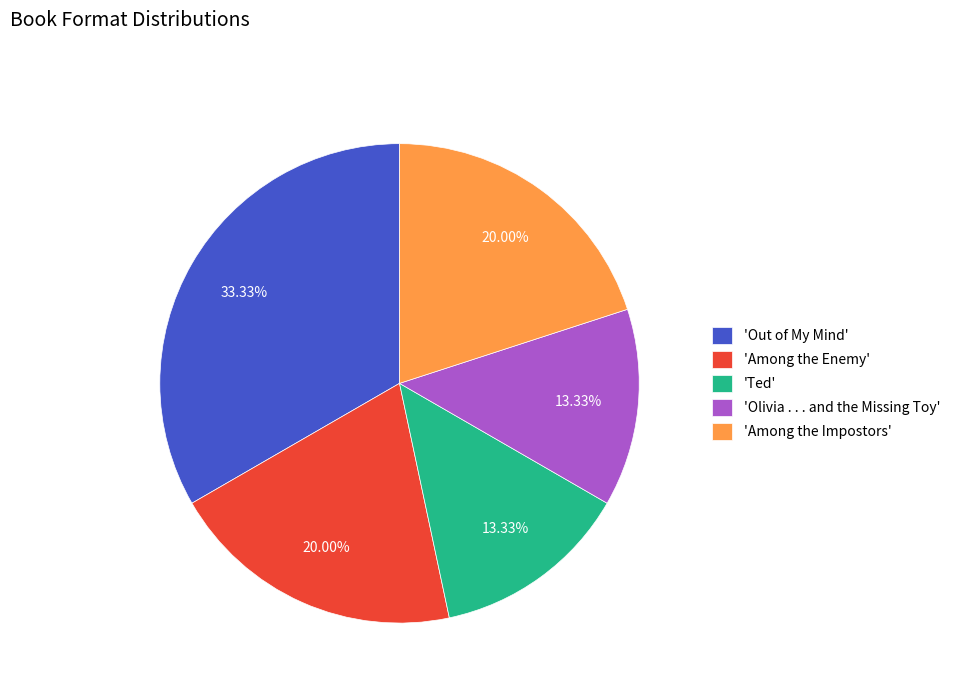

To the nearest percent, what is the difference between the largest and smallest slice percentages?

20%